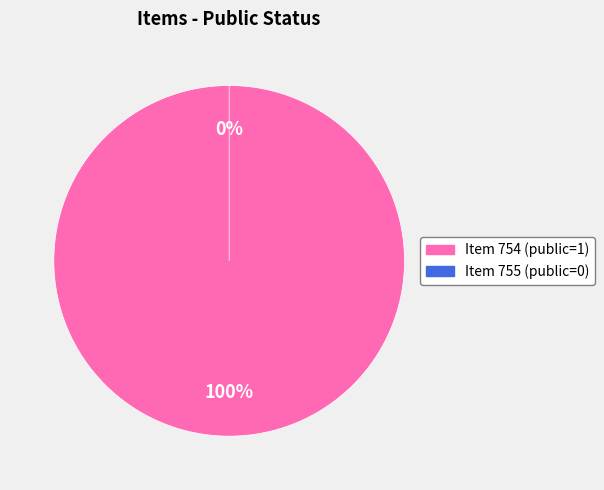

Rank the categories by value from highest to lowest.

754, 755